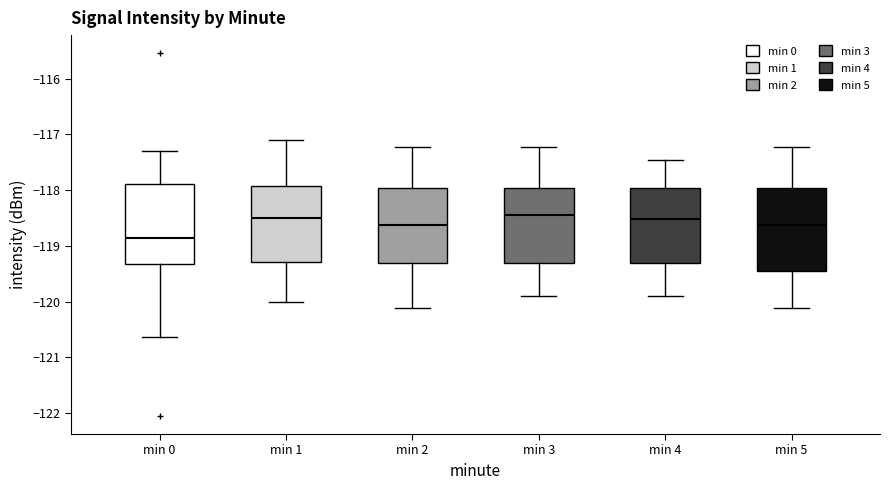

Where is the upper edge of the box for min 4 on the y-axis? The values are not printed on the chart, so give them approximately, as read against the axis.

-118.0